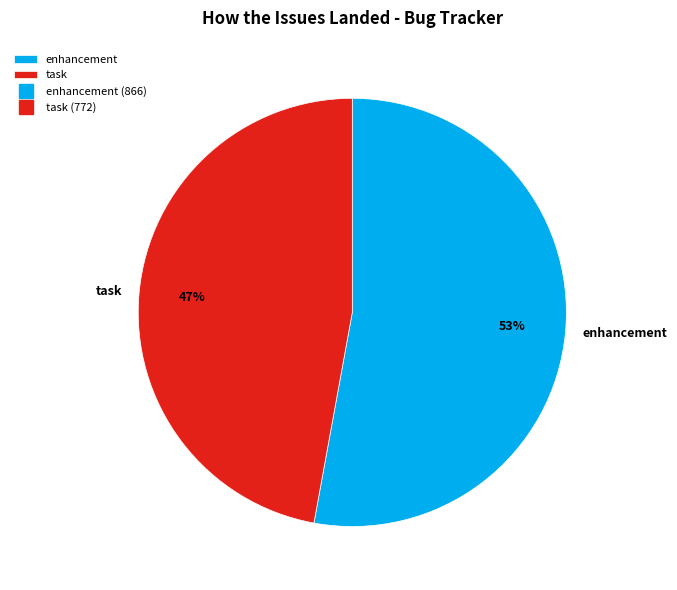

How many segments does this pie chart have?

2